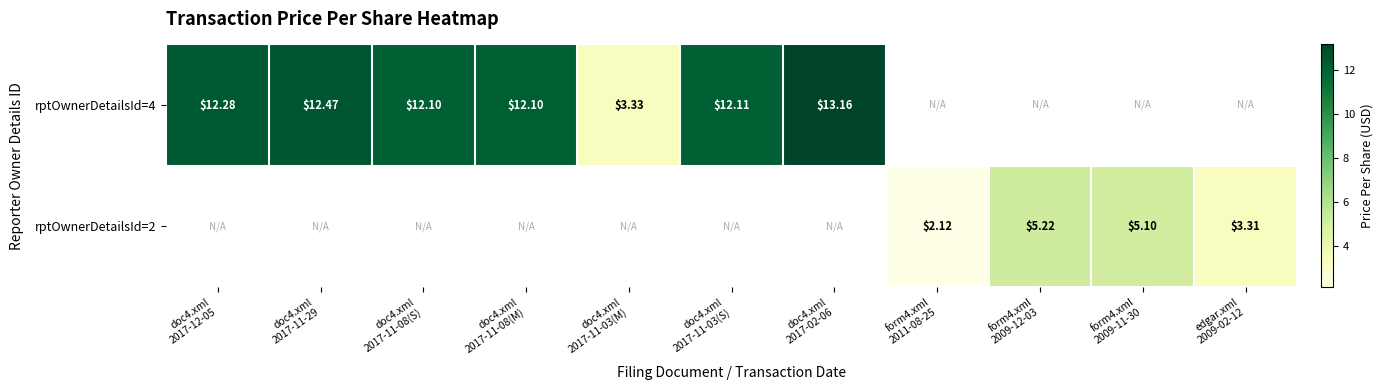

How many categories are shown in the chart?

11